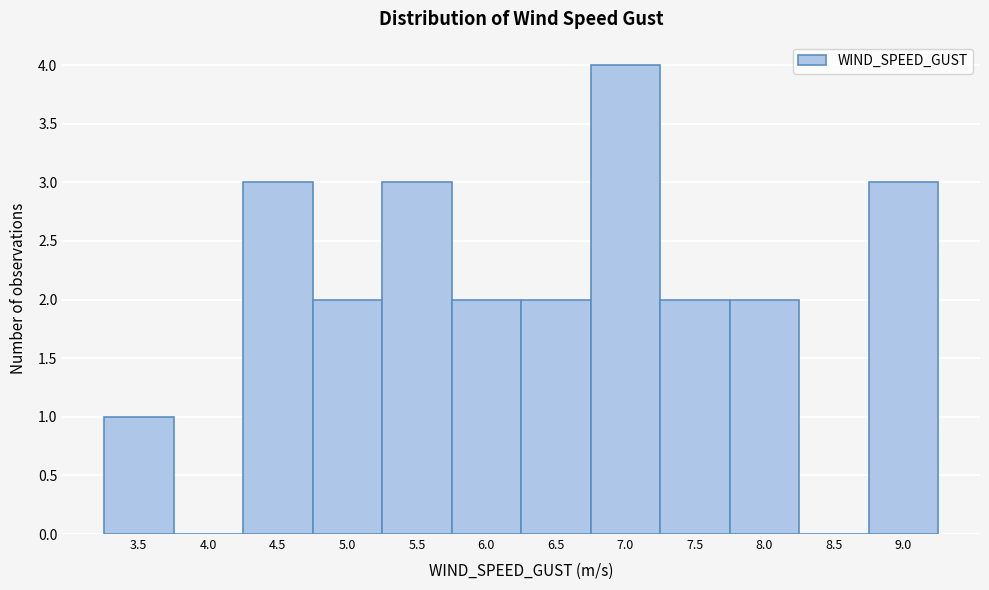

Reading left to right, extract all data points from this chart.

3.5=1	4.0=0	4.5=3	5.0=2	5.5=3	6.0=2	6.5=2	7.0=4	7.5=2	8.0=2	8.5=0	9.0=3